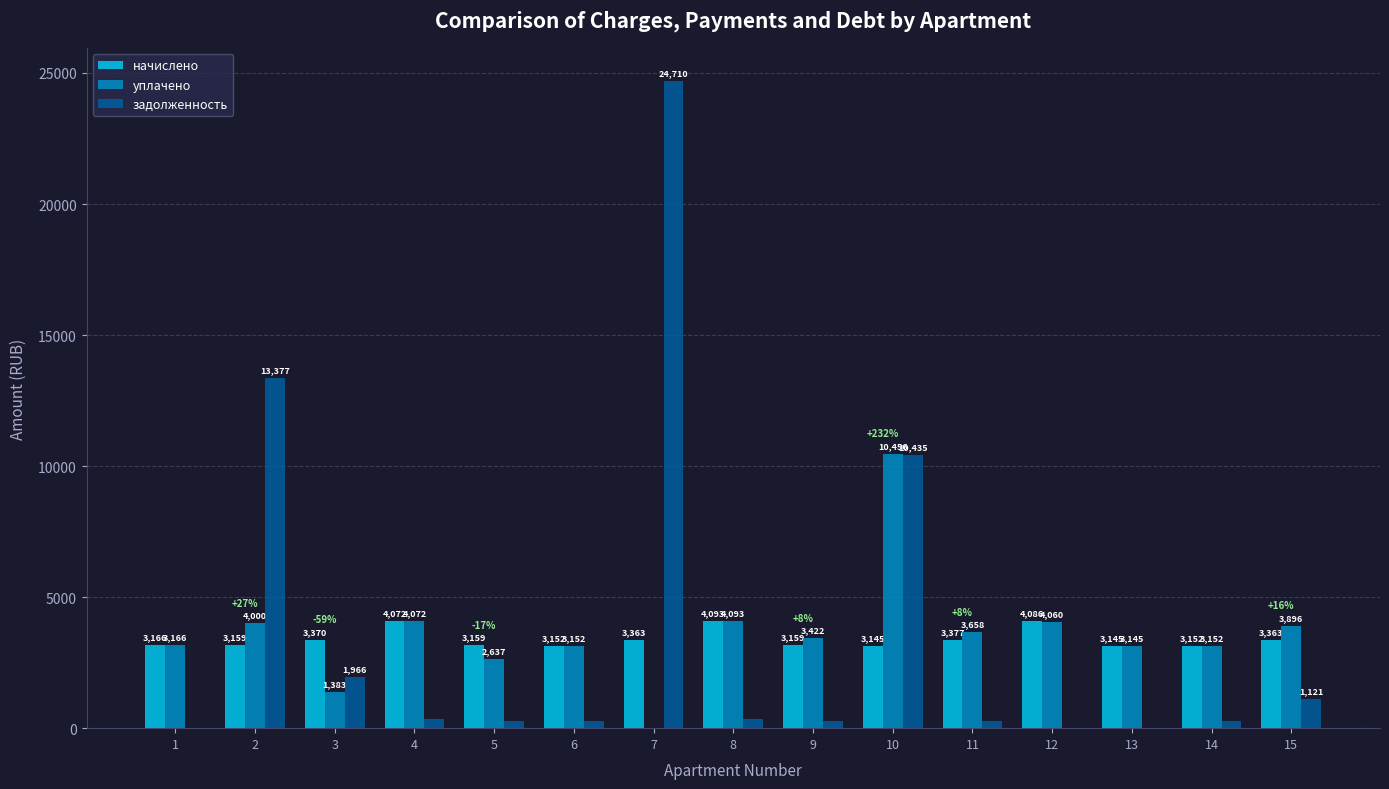

How many values in задолженность are above zero?

12